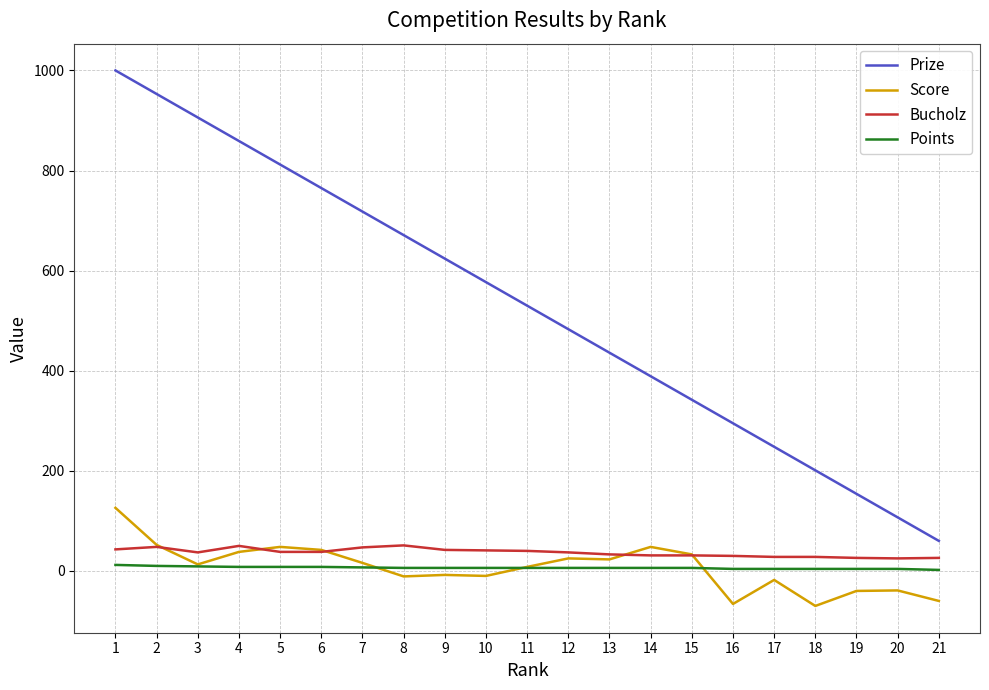

What is the total value across all series at 13?

498